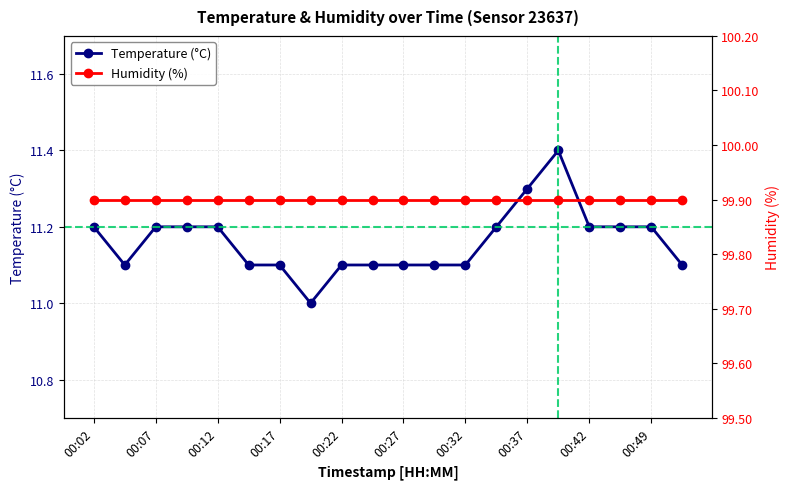

How many data points in Temperature (°C) are above 11?

19